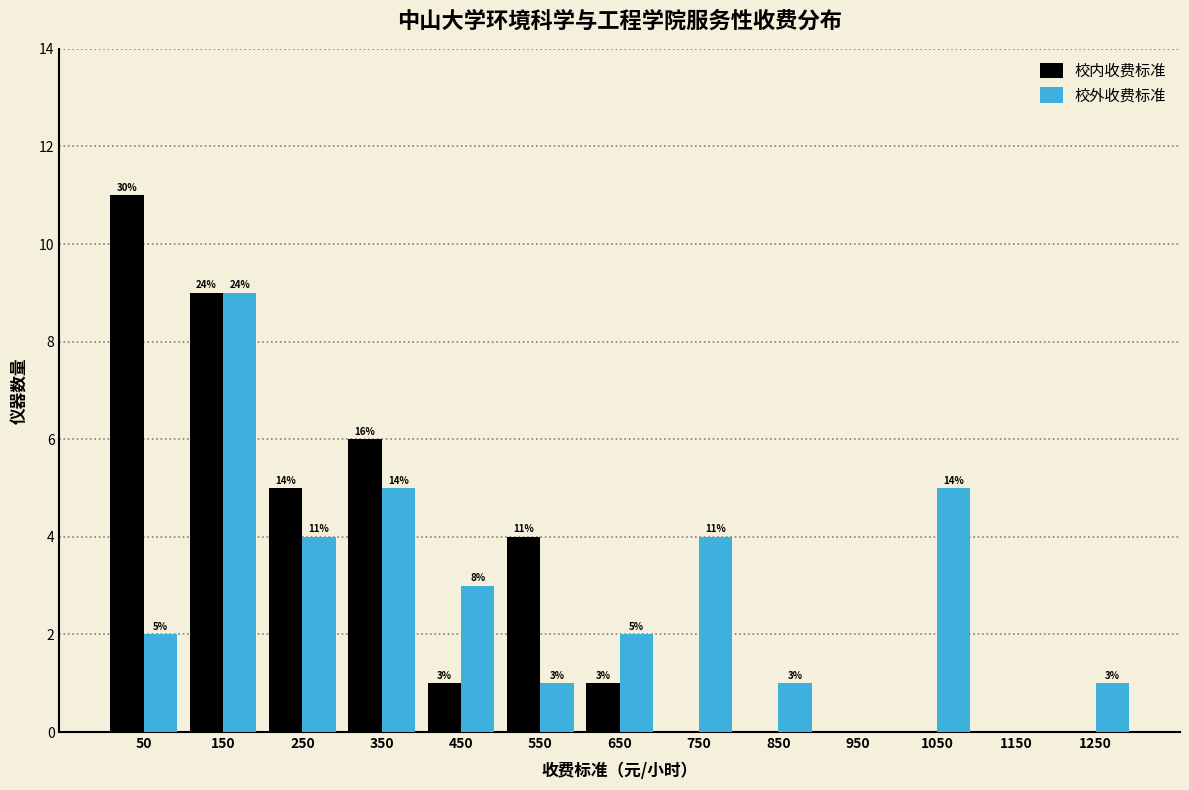

In the 校外收费标准 series, which range on the x-axis has the tallest bar?

100 to 200